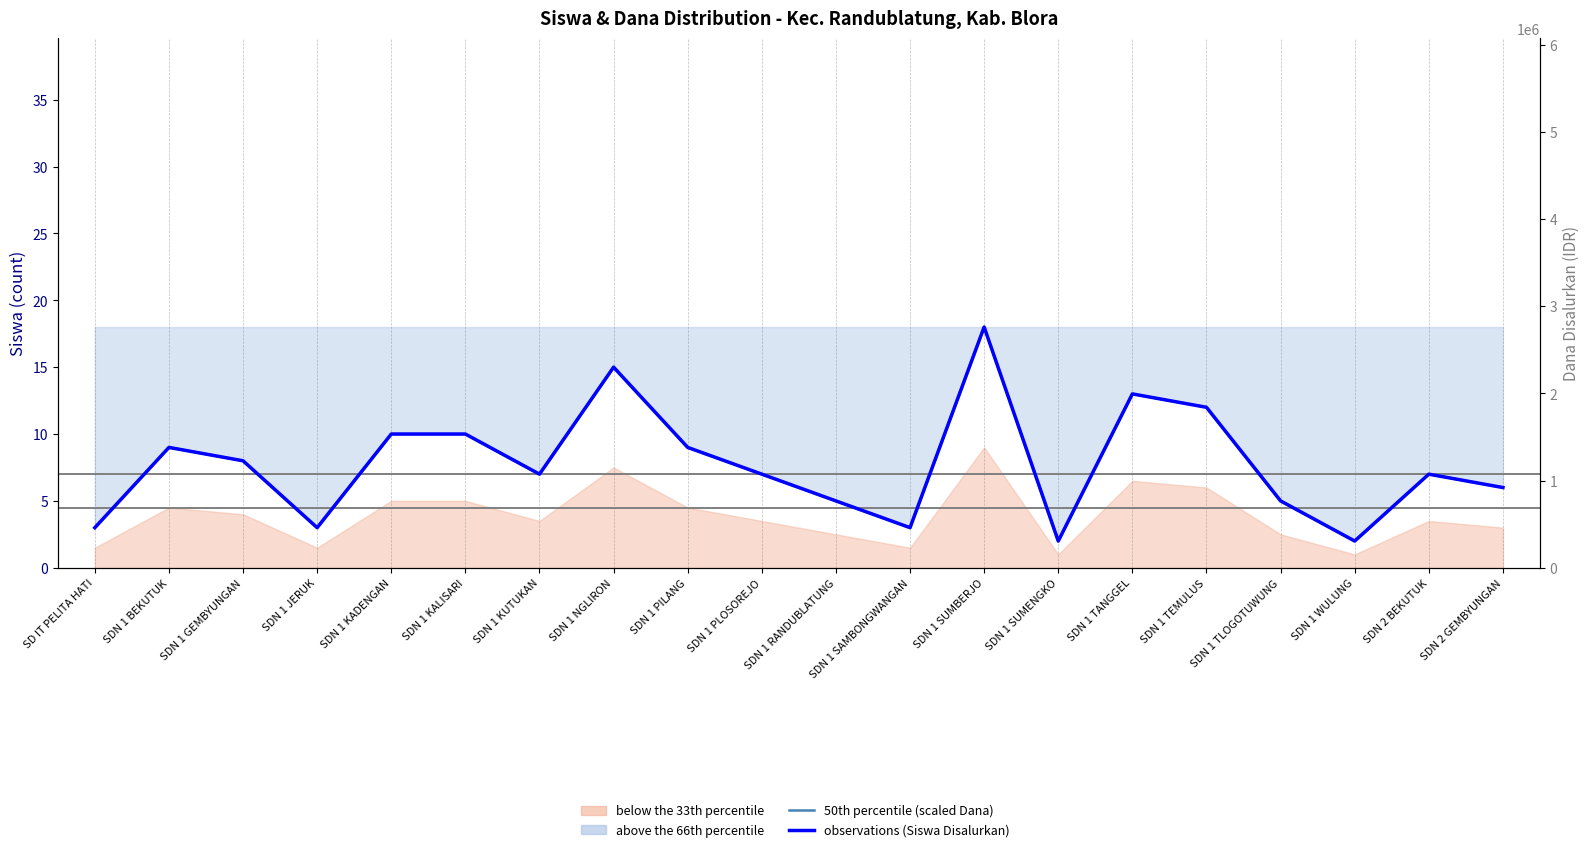

Which series has the largest total across all categories?

Dana Disalurkan (IDR)